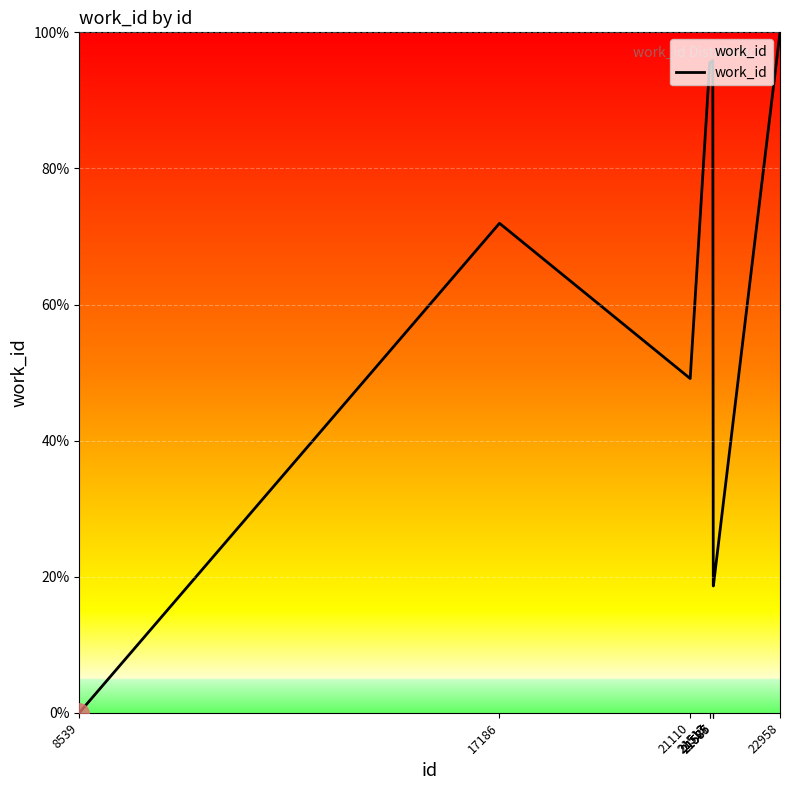

How many lines are shown in the chart?

1